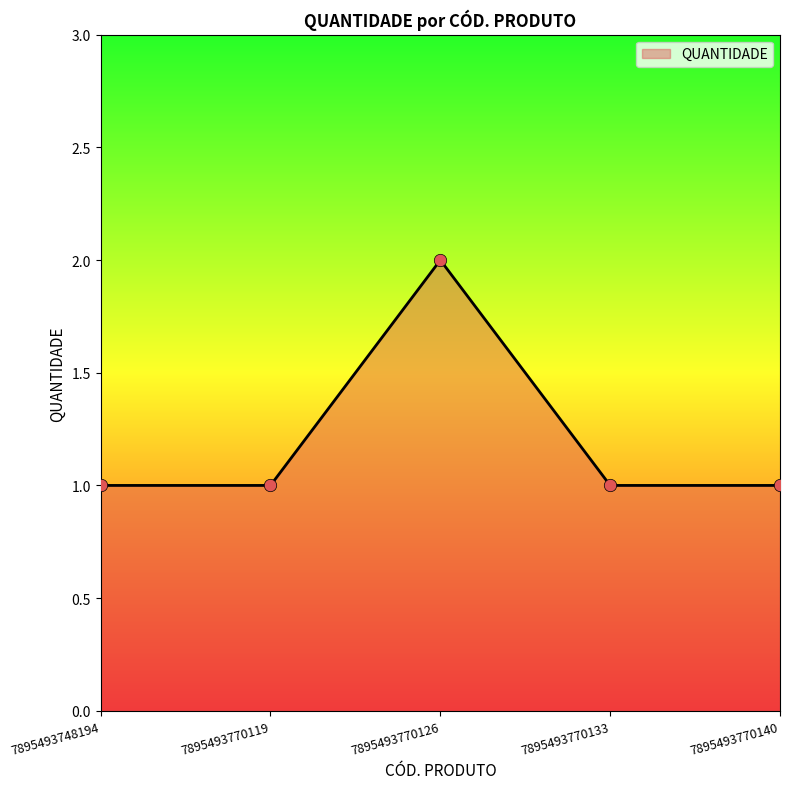

What is the change in value from 7895493770126 to 7895493770140?

-1